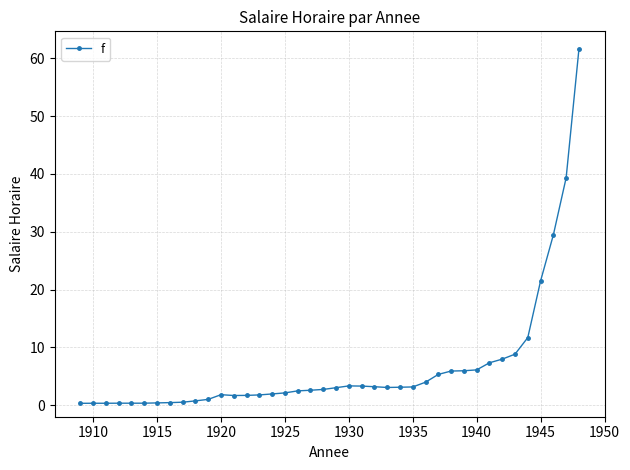

What is the greatest value displayed?

61.6